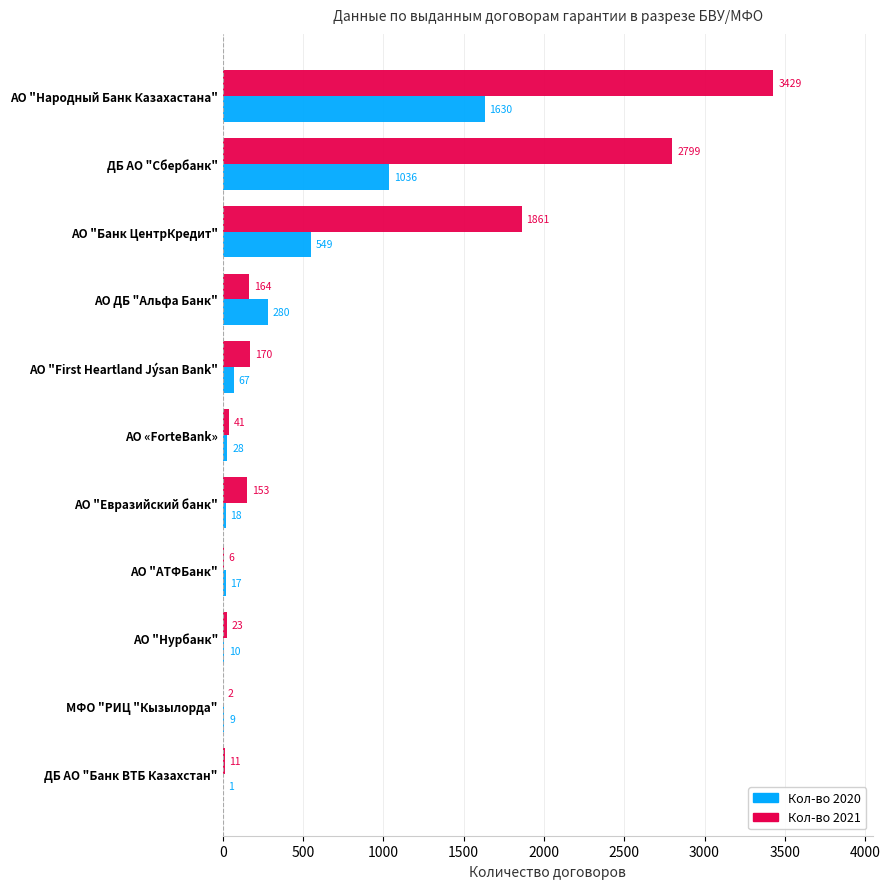

What is the maximum value for Кол-во 2020?

1630